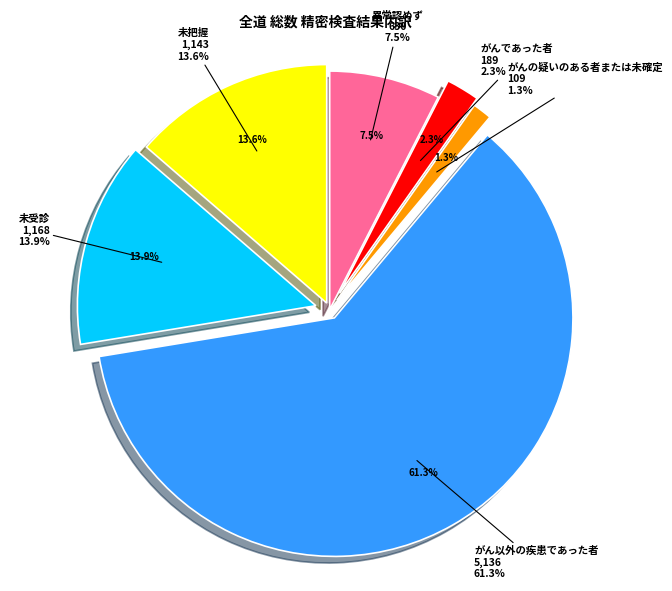

Rank the categories by value from highest to lowest.

がん以外の疾患であった者, 未受診, 未把握, 異常認めず, がんであった者, がんの疑いのある者または未確定